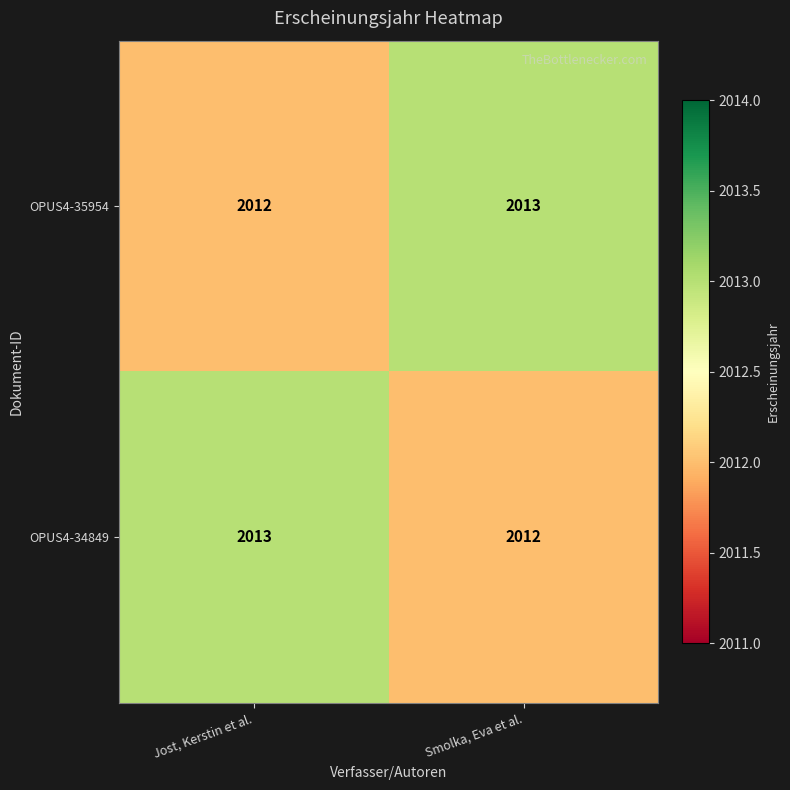

What is the sum of all OPUS4-35954 values?

4025